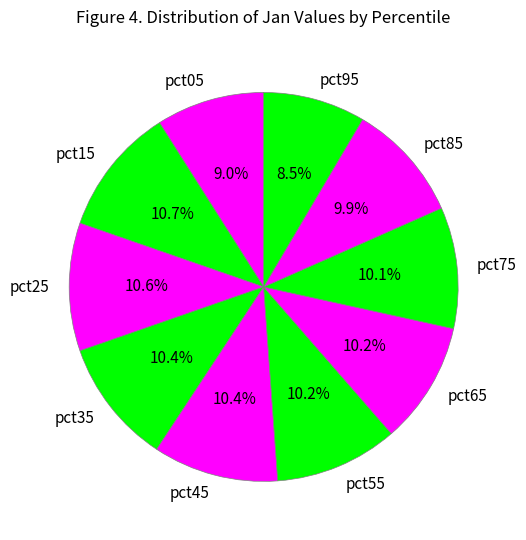

Is pct65 the majority of the pie?

No